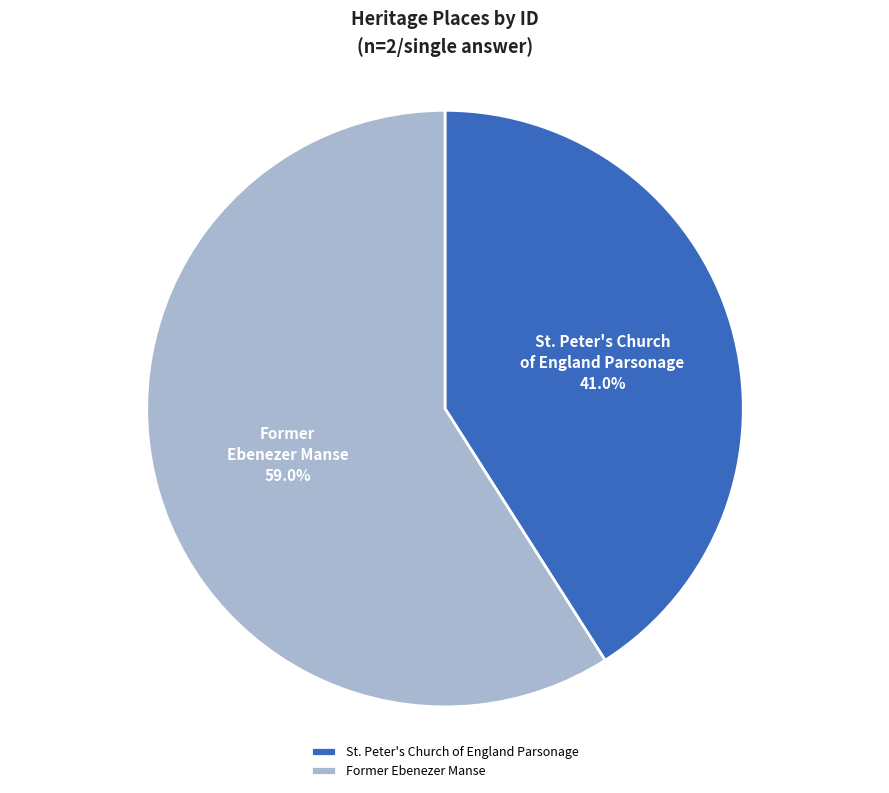

What portion of the pie excludes Former Ebenezer Manse?

41.0%